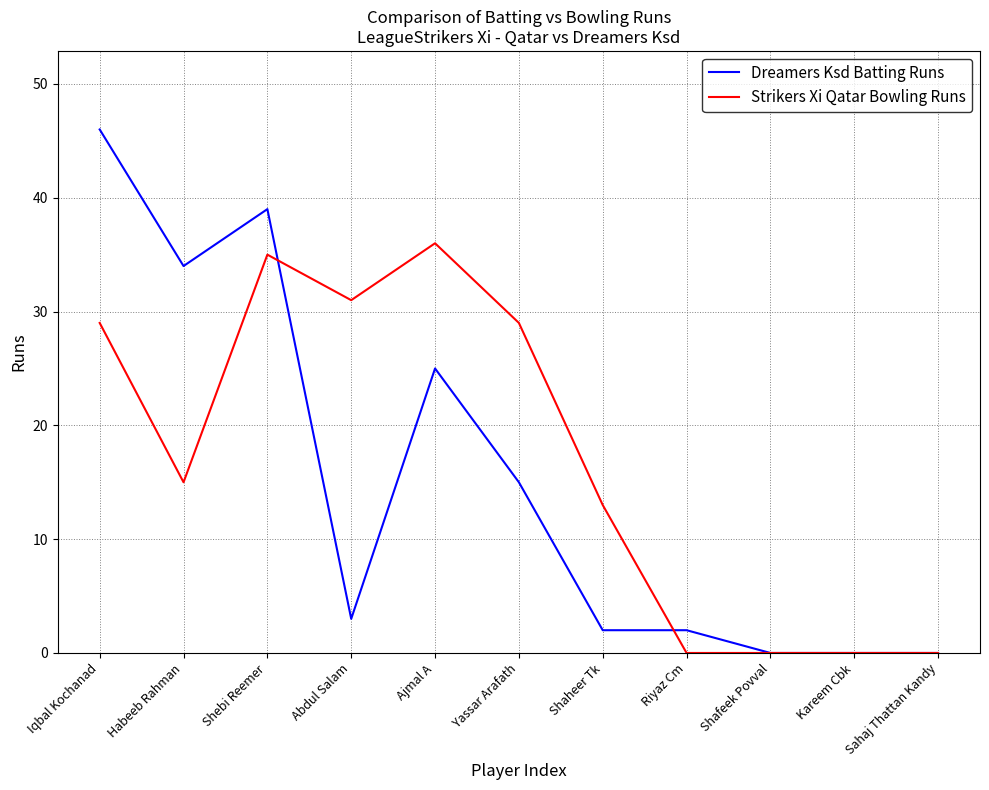

The Dreamers Ksd Batting Runs series shows 25 at Ajmal A. True or false?

True